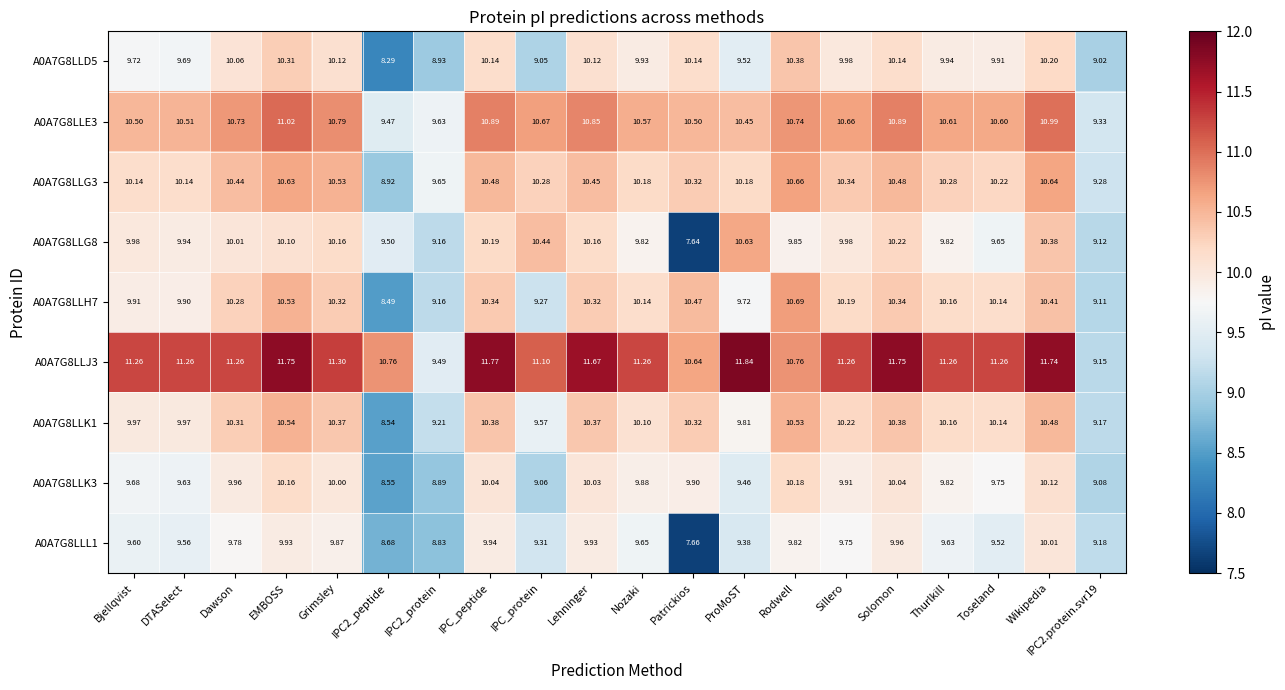

At which label does A0A7G8LLE3 reach its peak?

EMBOSS